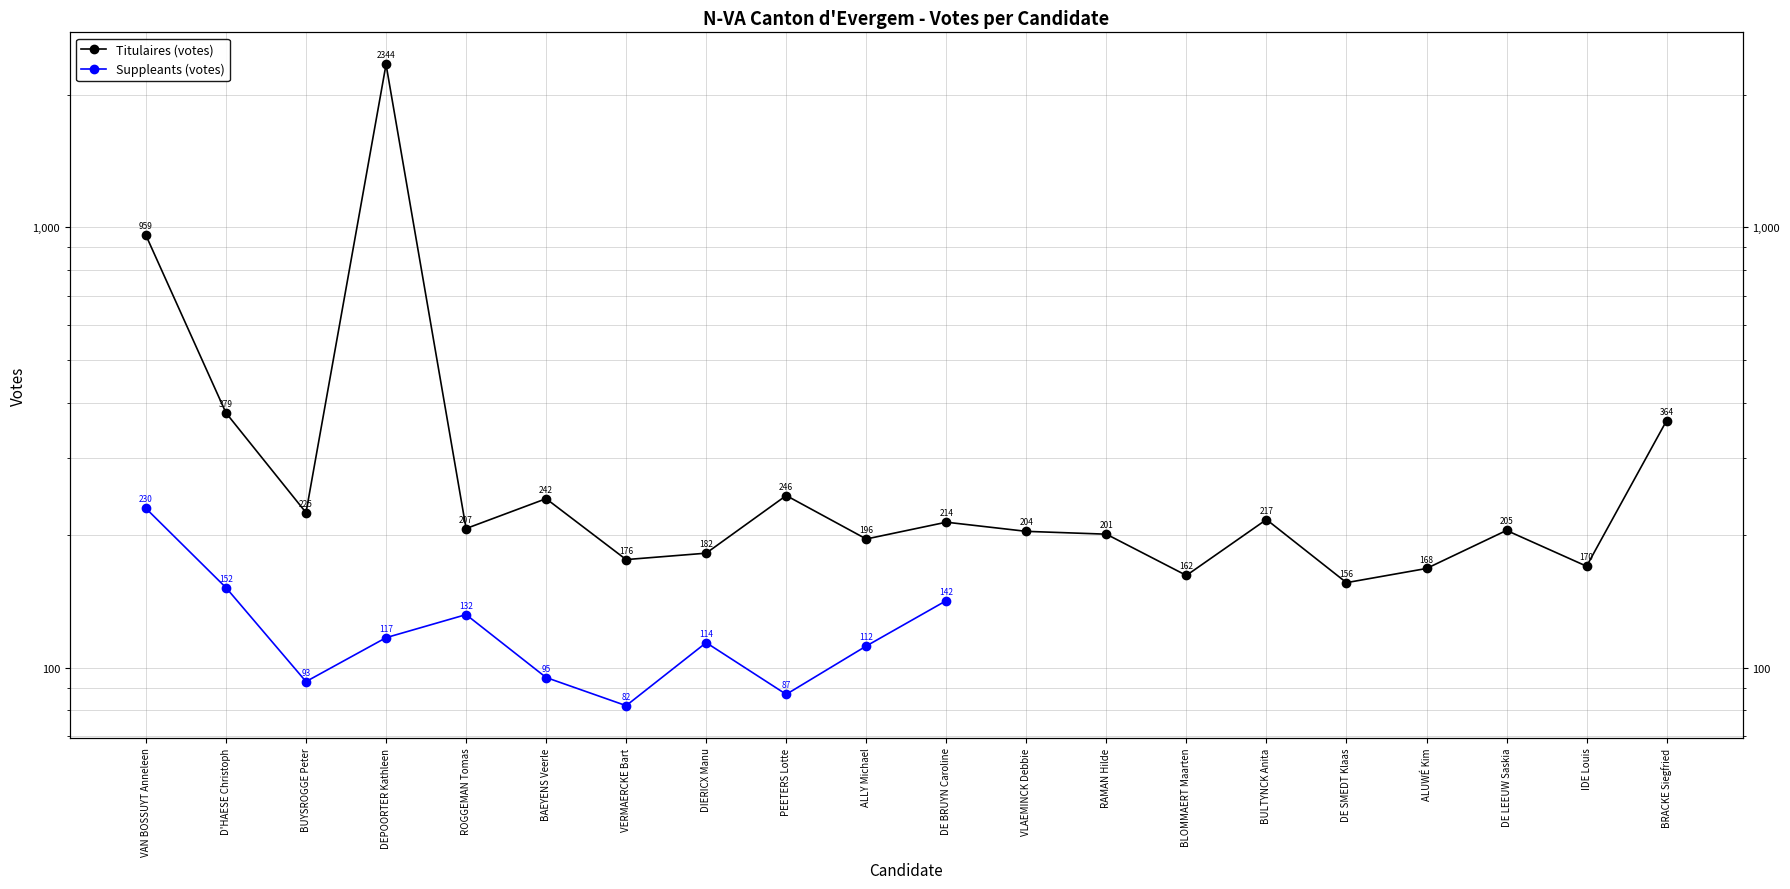

Where is the first local minimum?

BUYSROGGE Peter